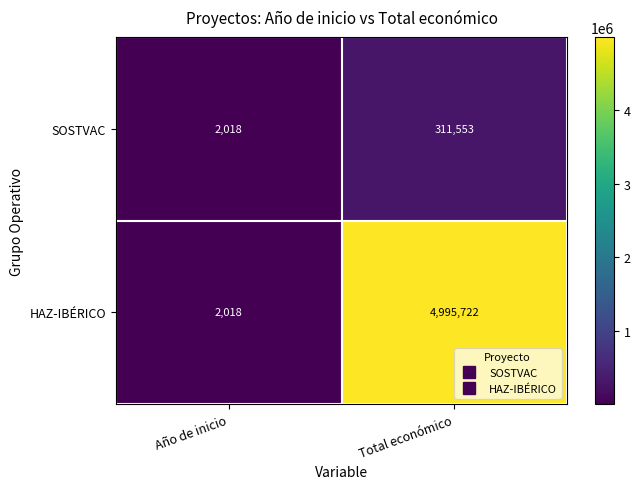

Rank the series by their average value, from highest to lowest.

HAZ-IBÉRICO, SOSTVAC